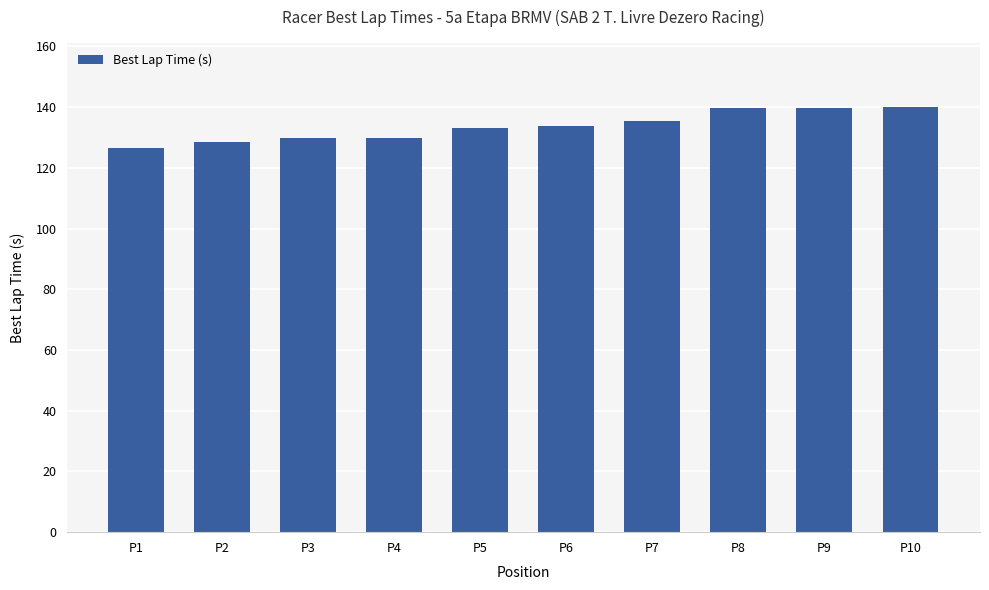

What is the difference between the maximum and minimum values?

13.5